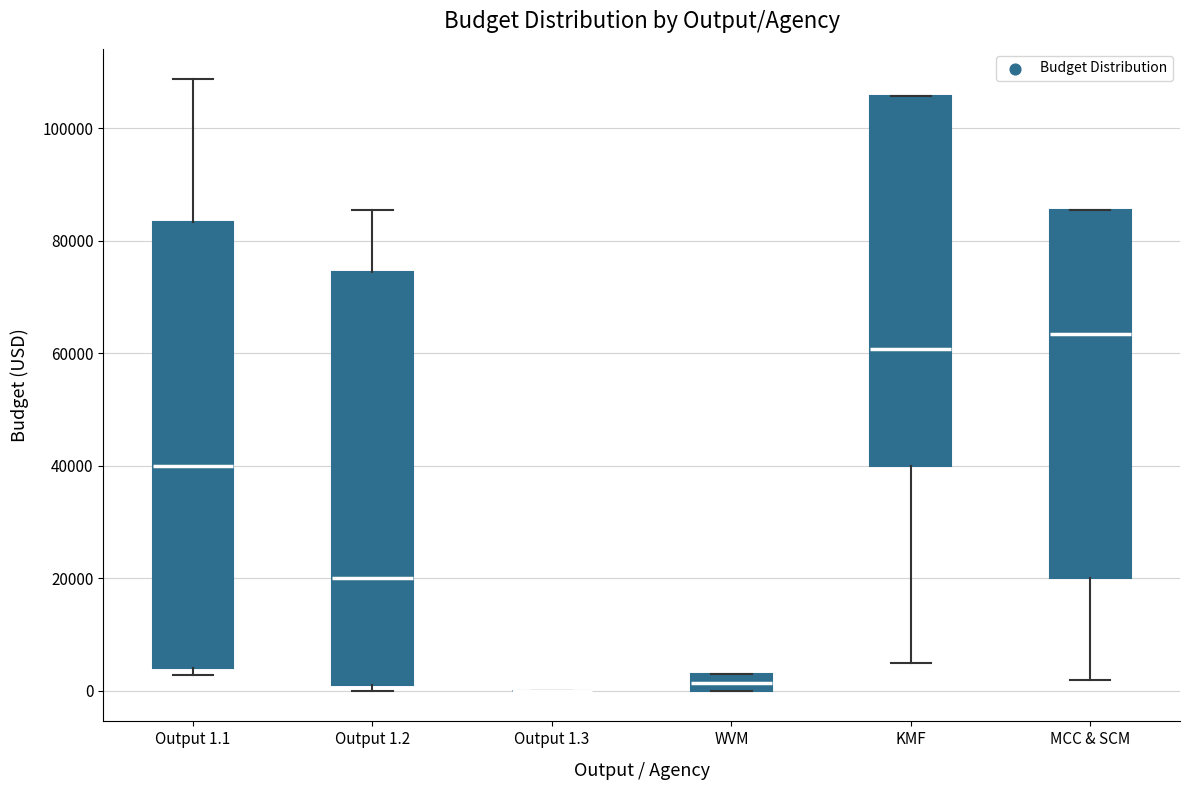

Where does the upper whisker of the box for Output 1.2 end on the y-axis? The values are not printed on the chart, so give them approximately, as read against the axis.

86000